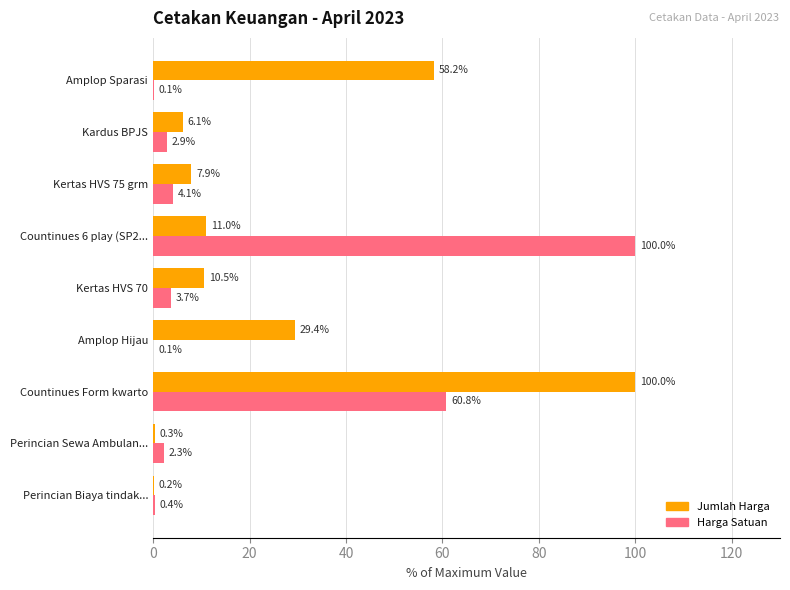

True or false: Jumlah Harga has a value of 5.4 at Countinues 6 play (SP2....

False